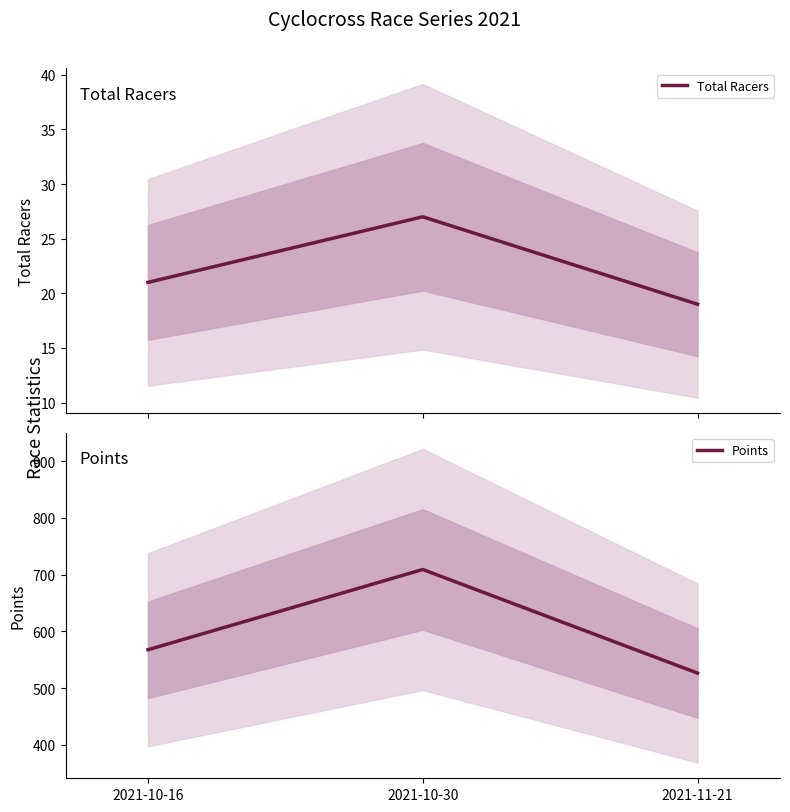

List the labels in order of Points value, smallest first.

2021-11-21, 2021-10-16, 2021-10-30